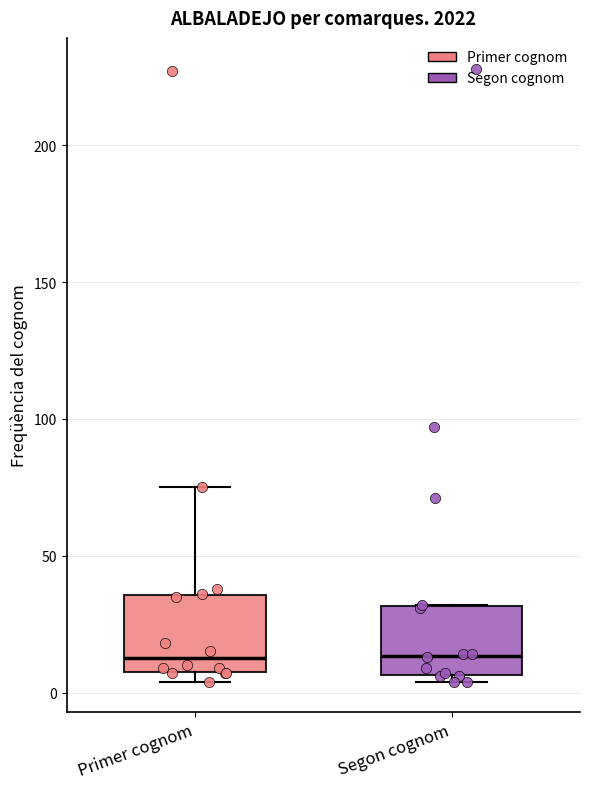

Reading left to right, read every box against the y-axis: the position of its median line, the range the box covers, and the ends of its whiskers. The values are not printed on the chart, so give them approximately, as read against the axis.

Primer cognom: median 15, box 10 to 35, whiskers 5 to 75
Segon cognom: median 15, box 5 to 30, whiskers 5 (just below the box's lower edge) to 30